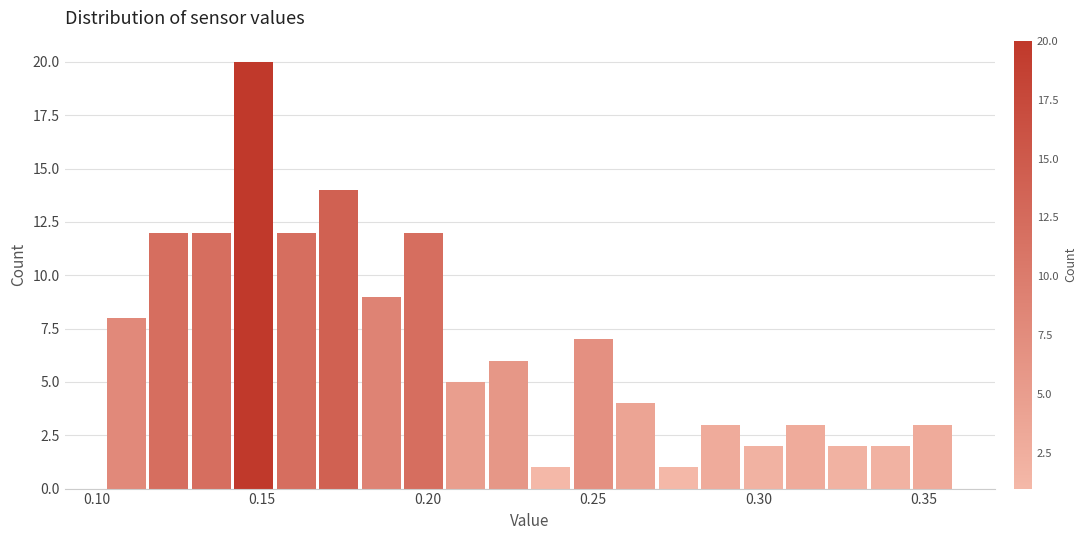

Around what value on the x-axis is the tallest bar? Give the approximate position of its centre, as read against the axis.

0.150